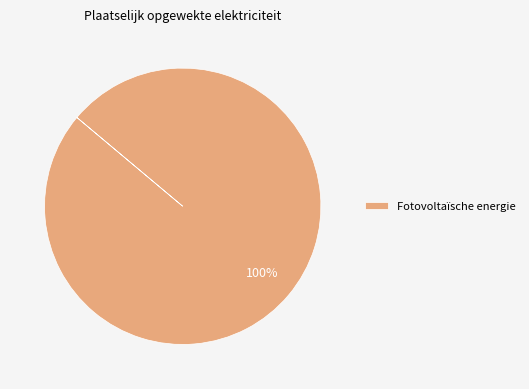

Does Fotovoltaïsche energie represent more than half of the total?

Yes